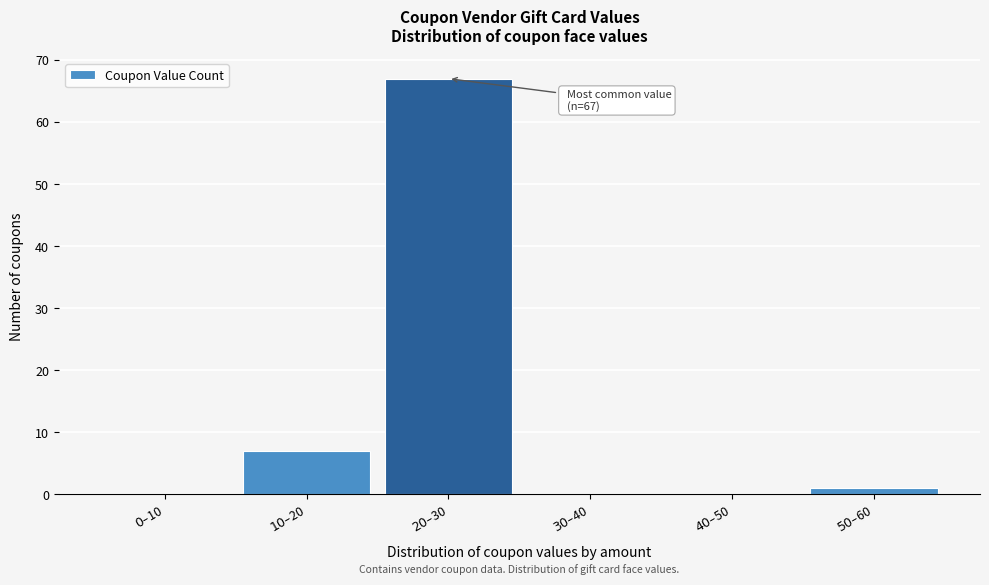

What is the maximum value shown in the chart?

67